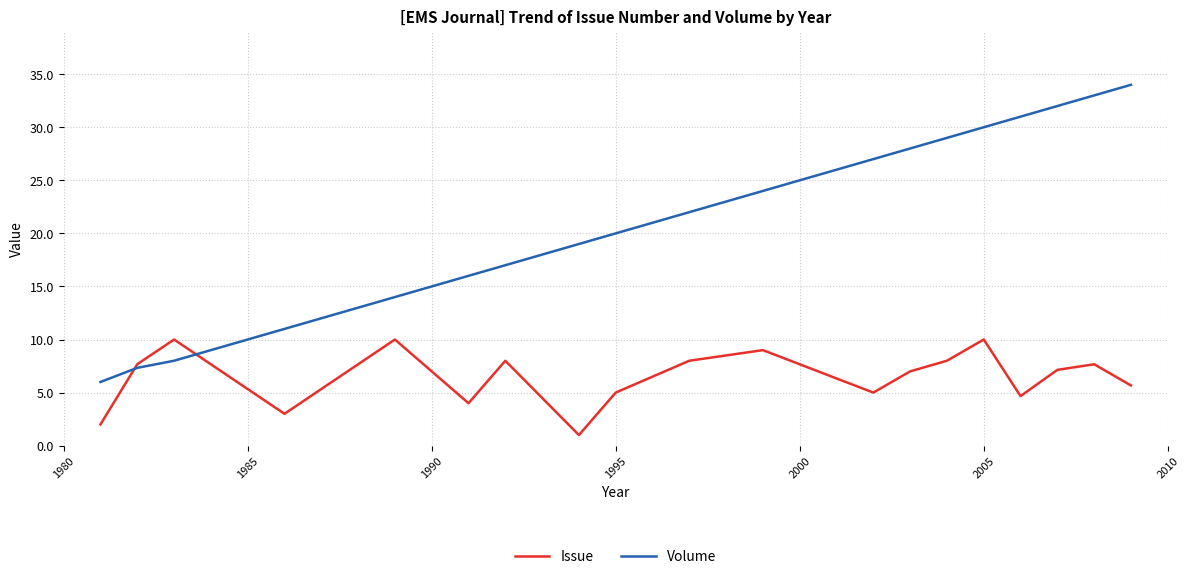

What is the maximum value for Issue?

10.0